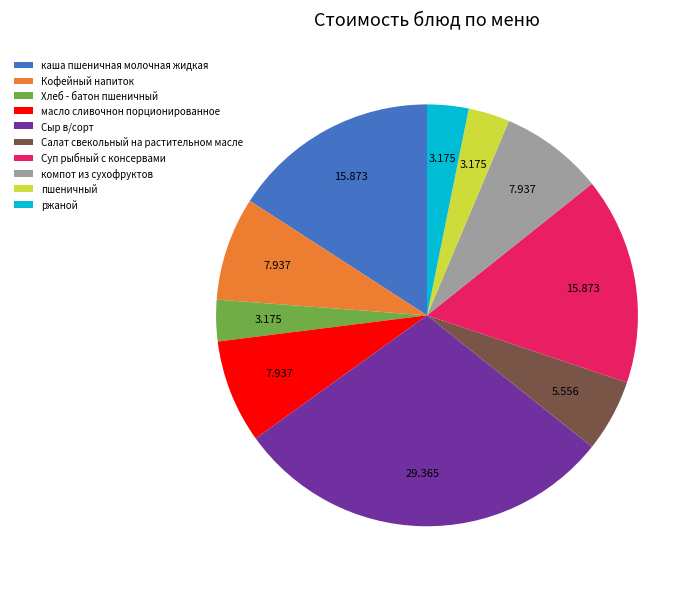

Is the sum of масло сливочнон порционированное and Салат свекольный на растительном масле greater than half?

No